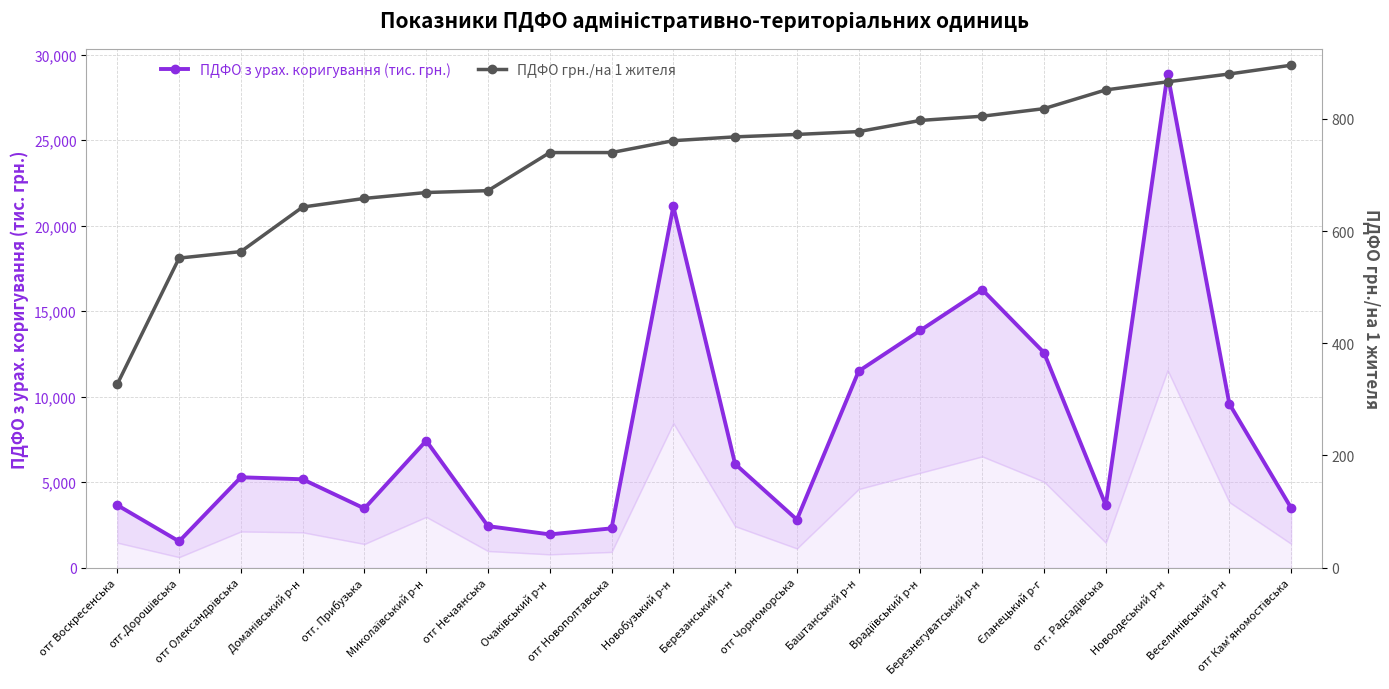

Reading right to left, list all the values displayed in this chart.

ПДФО з урах. коригування (тис. грн.): отг Кам'яномостівська=3491.5	Веселинівський р-н=9575.5	Новоодеський р-н=28866.2	отг. Радсадівська=3649.5	Єланецький р-г=12568.5	Березнегуватський р-н=16257.1	Врадіївський р-н=13874.7	Баштанський р-н=11488.9	отг Чорноморська=2807.2	Березанський р-н=6059.7	Новобузький р-н=21124.9	отг Новополтавська=2296.3	Очаківський р-н=1942.1	отг Нечаянська=2427.5	Миколаївський р-н=7419.3	отг. Прибузька=3459.2	Доманівський р-н=5165.8	отг Олександрівська=5283.8	отг.Дорошівська=1535.4	отг Воскресенська=3652.7
ПДФО грн./на 1 жителя: отг Кам'яномостівська=895.5	Веселинівський р-н=879.9	Новоодеський р-н=865.9	отг. Радсадівська=851.5	Єланецький р-г=818.1	Березнегуватський р-н=804.6	Врадіївський р-н=797.1	Баштанський р-н=777.2	отг Чорноморська=772.1	Березанський р-н=767.8	Новобузький р-н=761.0	отг Новополтавська=739.8	Очаківський р-н=739.8	отг Нечаянська=671.9	Миколаївський р-н=668.6	отг. Прибузька=658.1	Доманівський р-н=642.7	отг Олександрівська=563.3	отг.Дорошівська=551.7	отг Воскресенська=327.1